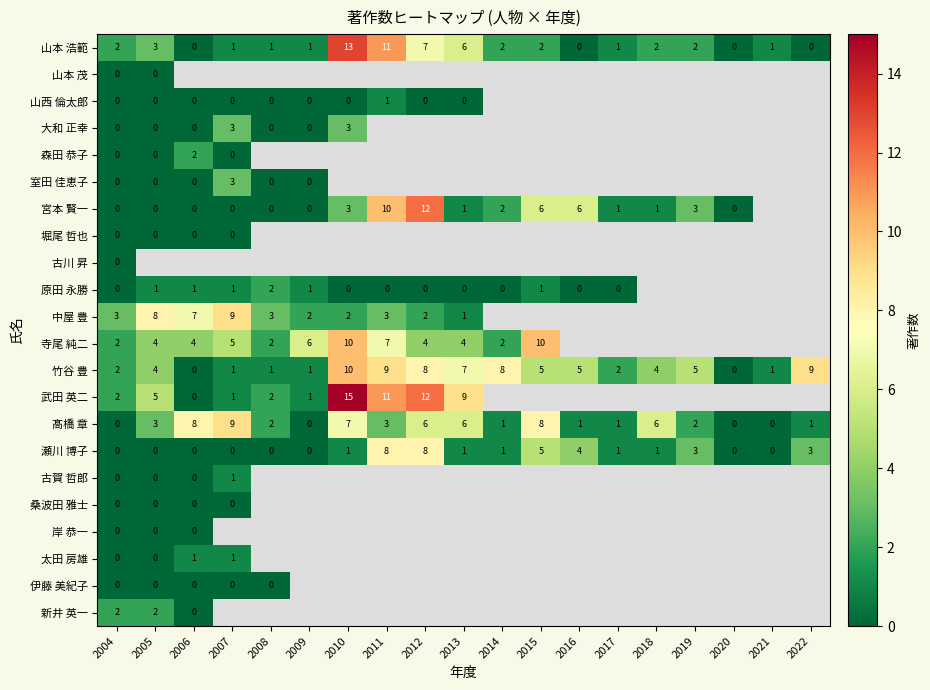

True or false: 瀬川 博子 has a value of 1 at 2019.

False